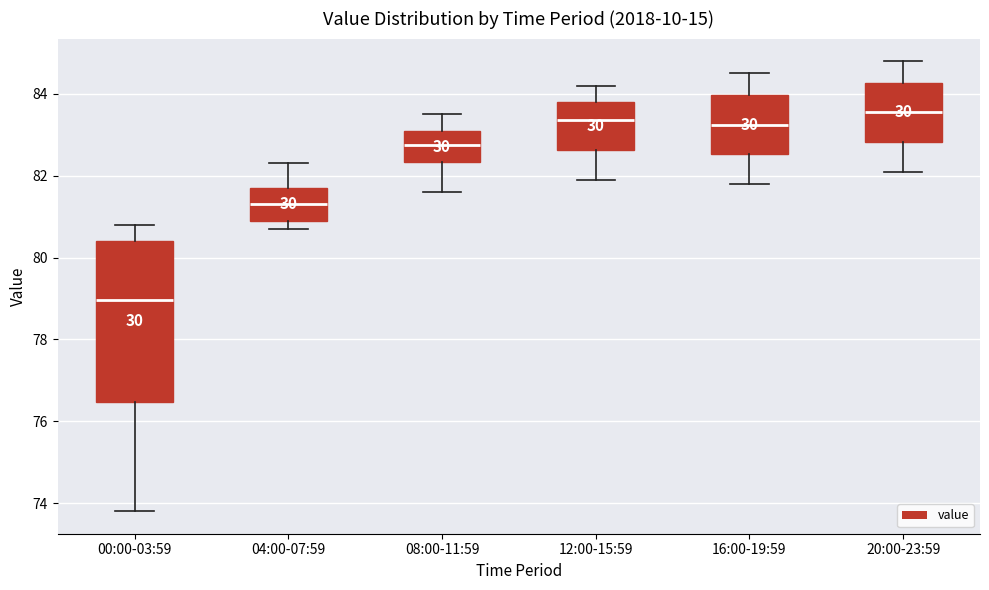

Reading left to right, read every box against the y-axis: the position of its median line, the range the box covers, and the ends of its whiskers. The values are not printed on the chart, so give them approximately, as read against the axis.

00:00-03:59: median 79.0, box 76.4 to 80.4, whiskers 73.8 to 80.8
04:00-07:59: median 81.4, box 81.0 to 81.8, whiskers 80.8 to 82.4
08:00-11:59: median 82.8, box 82.4 to 83.2, whiskers 81.6 to 83.6
12:00-15:59: median 83.4, box 82.6 to 83.8, whiskers 82.0 to 84.2
16:00-19:59: median 83.2, box 82.6 to 84.0, whiskers 81.8 to 84.6
20:00-23:59: median 83.6, box 82.8 to 84.2, whiskers 82.2 to 84.8